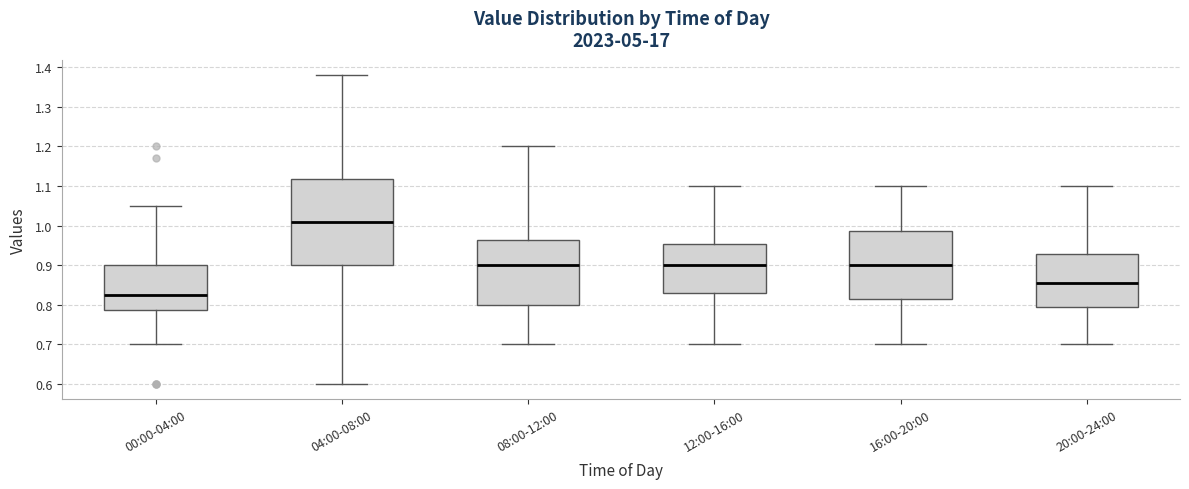

Reading left to right, read every box against the y-axis: the position of its median line, the range the box covers, and the ends of its whiskers. The values are not printed on the chart, so give them approximately, as read against the axis.

00:00-04:00: median 0.83, box 0.79 to 0.90, whiskers 0.70 to 1.05
04:00-08:00: median 1.01, box 0.90 to 1.12, whiskers 0.60 to 1.38
08:00-12:00: median 0.90, box 0.80 to 0.96, whiskers 0.70 to 1.20
12:00-16:00: median 0.90, box 0.83 to 0.95, whiskers 0.70 to 1.10
16:00-20:00: median 0.90, box 0.82 to 0.99, whiskers 0.70 to 1.10
20:00-24:00: median 0.86, box 0.80 to 0.93, whiskers 0.70 to 1.10